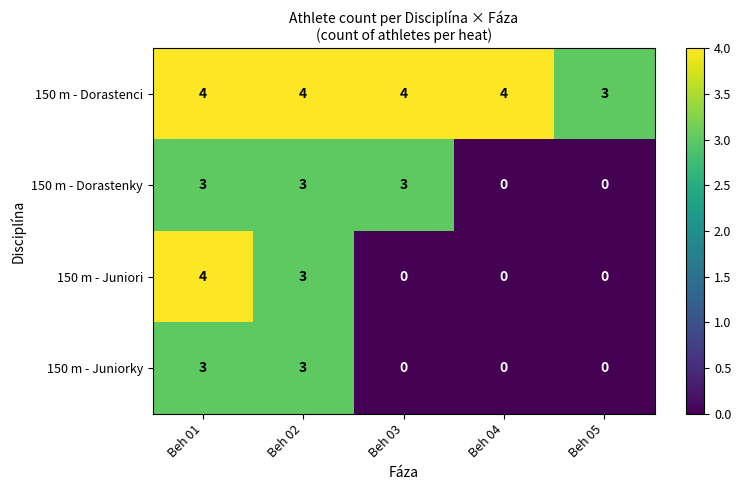

The value of 150 m - Dorastenky at Beh 04 is 2. True or false?

False